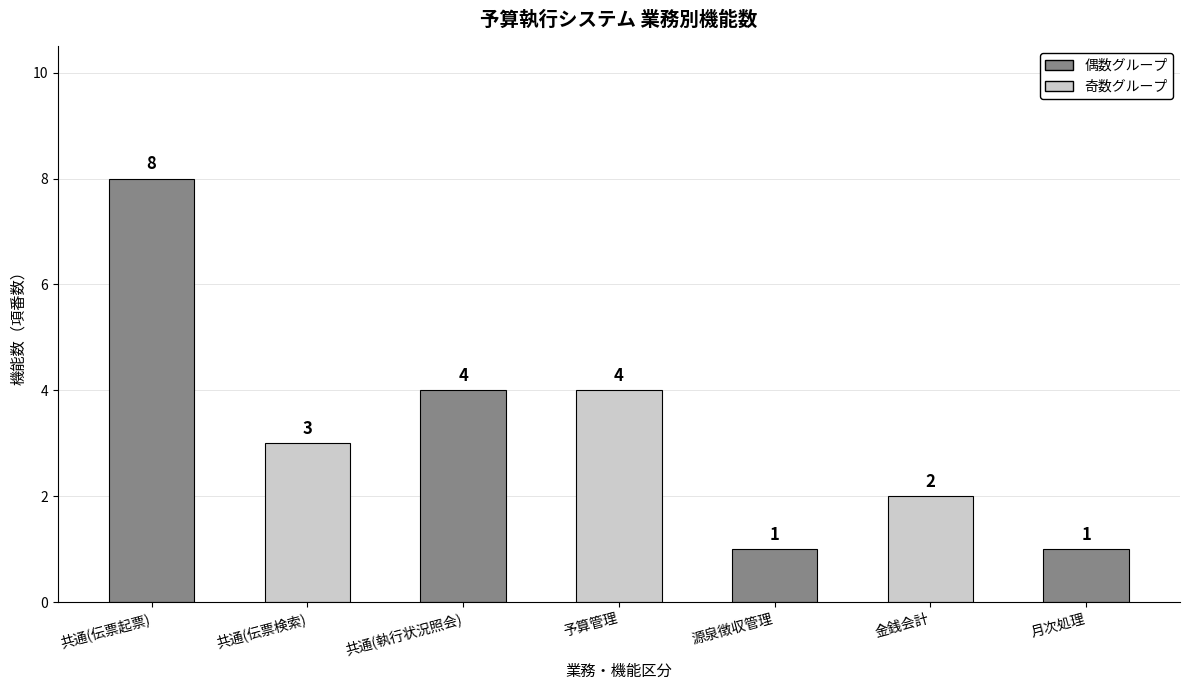

Between 共通(執行状況照会) and 源泉徴収管理, which is larger?

共通(執行状況照会)